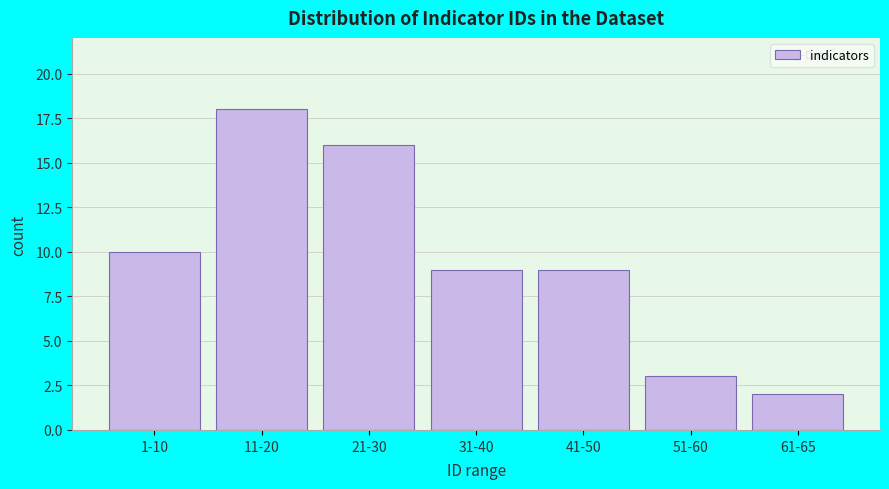

Reading left to right, transcribe all the data shown in this chart.

10	18	16	9	9	3	2